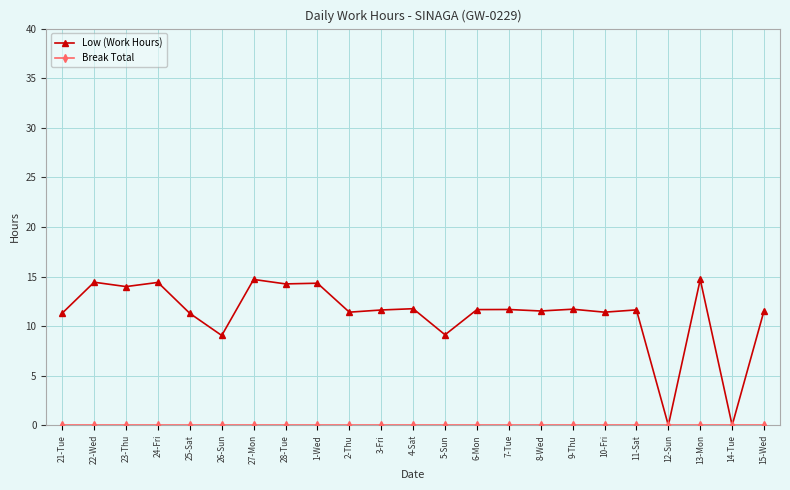

What is the greatest value displayed?

14.7